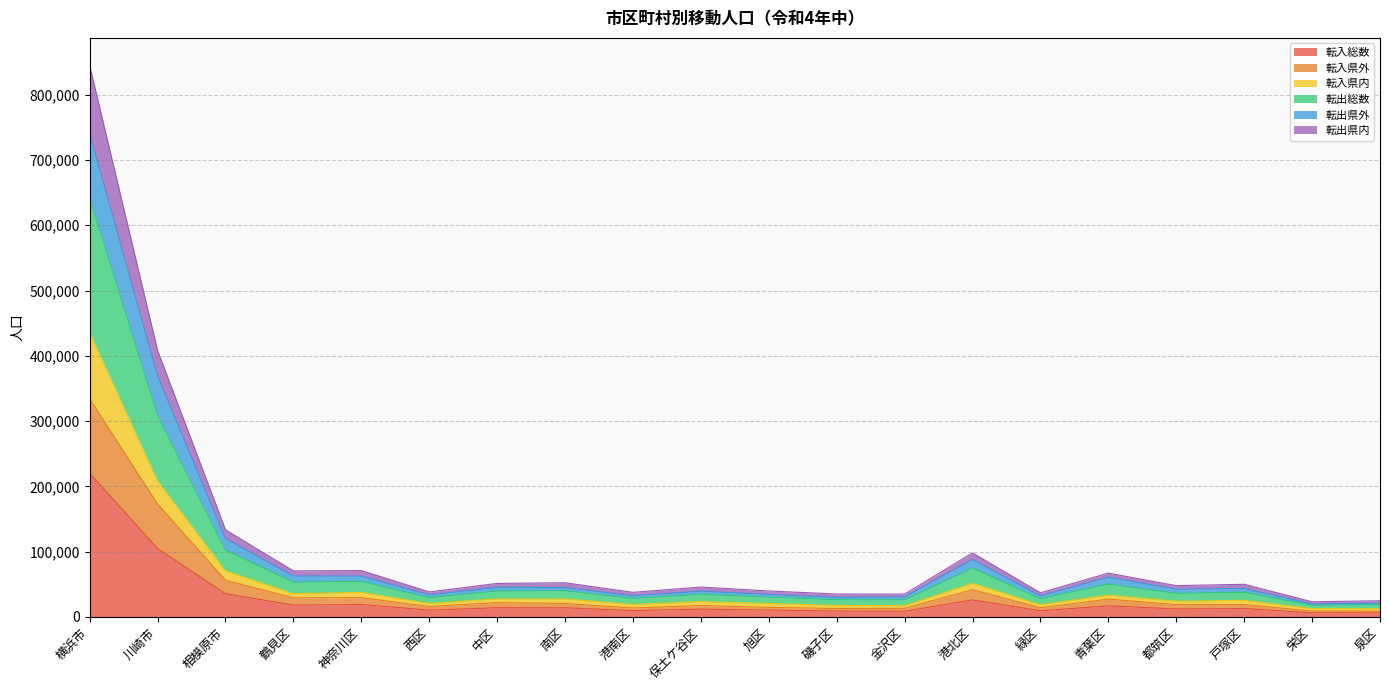

At which category is the sum across all series the highest?

横浜市